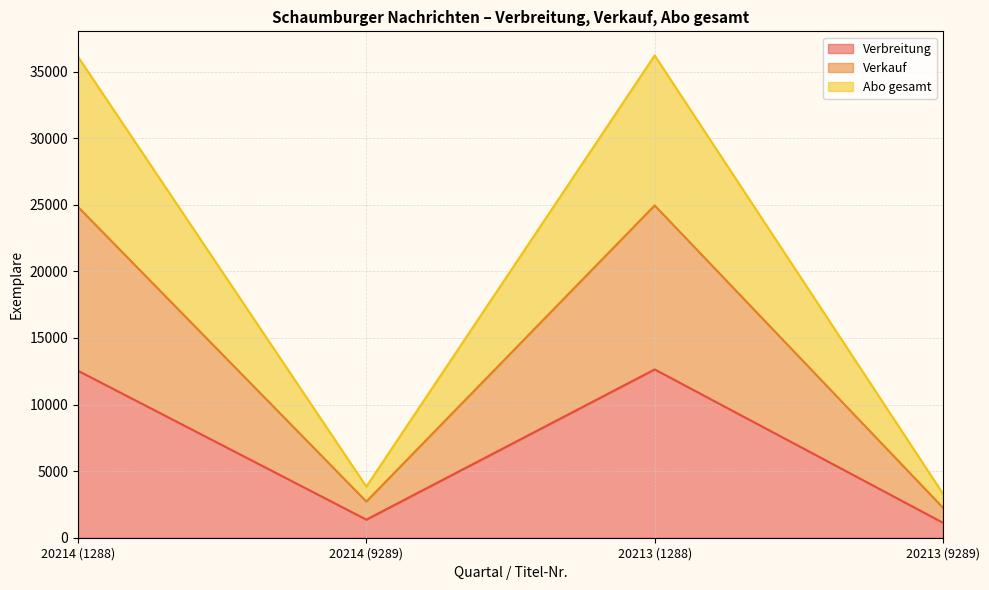

What is the smallest value displayed?

1125